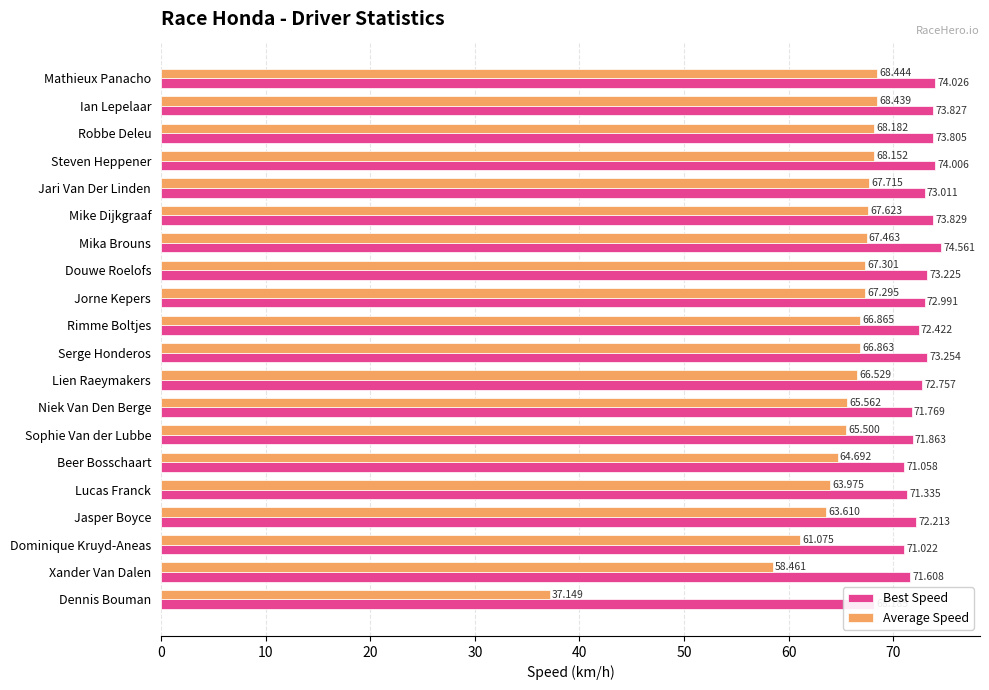

Rank the series by their average value, from highest to lowest.

Best Speed, Average Speed